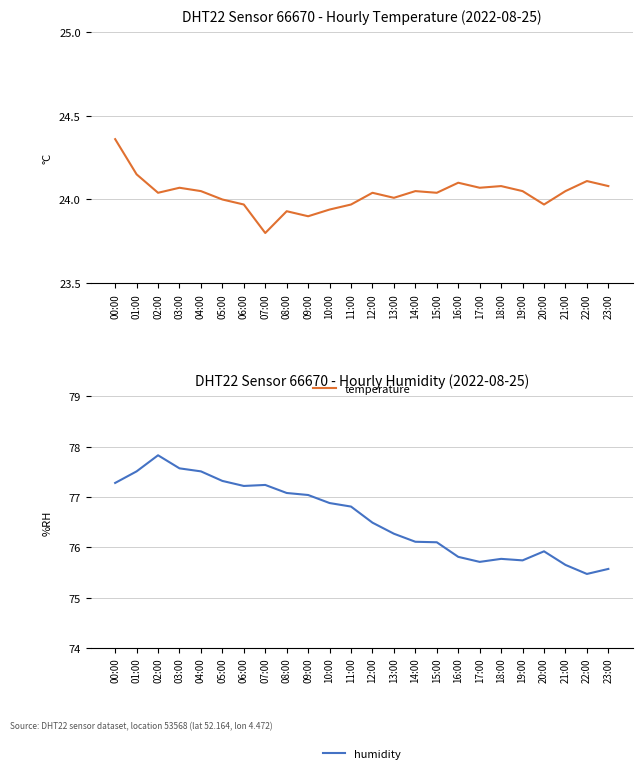

What is the maximum value shown in the chart?

77.8